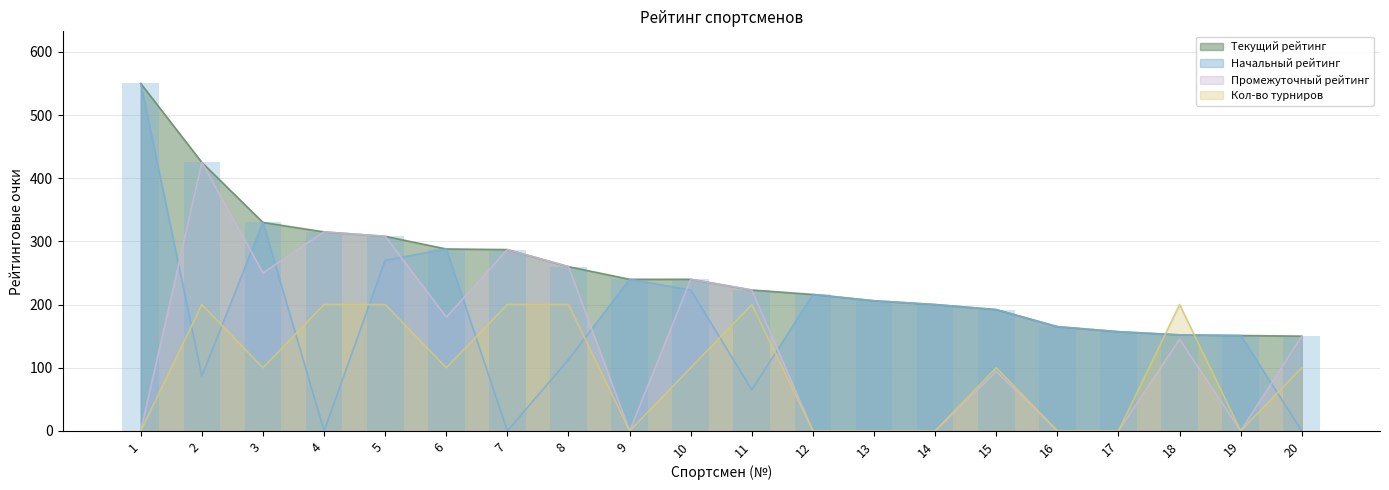

Reading left to right, what are all the values shown in this chart?

Текущий рейтинг: 1=550	2=425	3=330	4=315	5=308	6=288	7=287	8=260	9=240	10=240	11=223	12=216	13=206	14=200	15=192	16=165	17=157	18=152	19=151	20=150
Начальный рейтинг: 1=550	2=87	3=330	4=0	5=270	6=288	7=0	8=113	9=240	10=223	11=65	12=216	13=206	14=200	15=192	16=165	17=157	18=152	19=151	20=0
Промежуточный рейтинг: 1=0	2=425	3=250	4=315	5=308	6=180	7=287	8=260	9=0	10=240	11=223	12=0	13=0	14=0	15=94	16=0	17=0	18=145	19=0	20=150
Кол-во турниров: 1=0	2=200	3=100	4=200	5=200	6=100	7=200	8=200	9=0	10=100	11=200	12=0	13=0	14=0	15=100	16=0	17=0	18=200	19=0	20=100